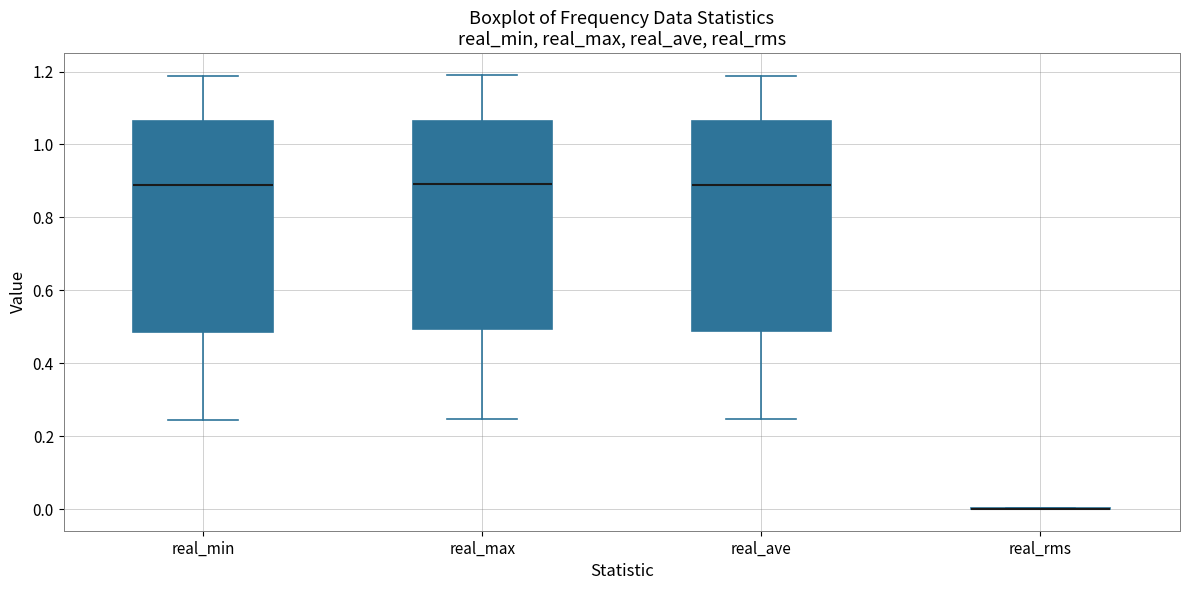

Where does the median line of the box for real_min sit on the y-axis? The values are not printed on the chart, so give them approximately, as read against the axis.

0.88